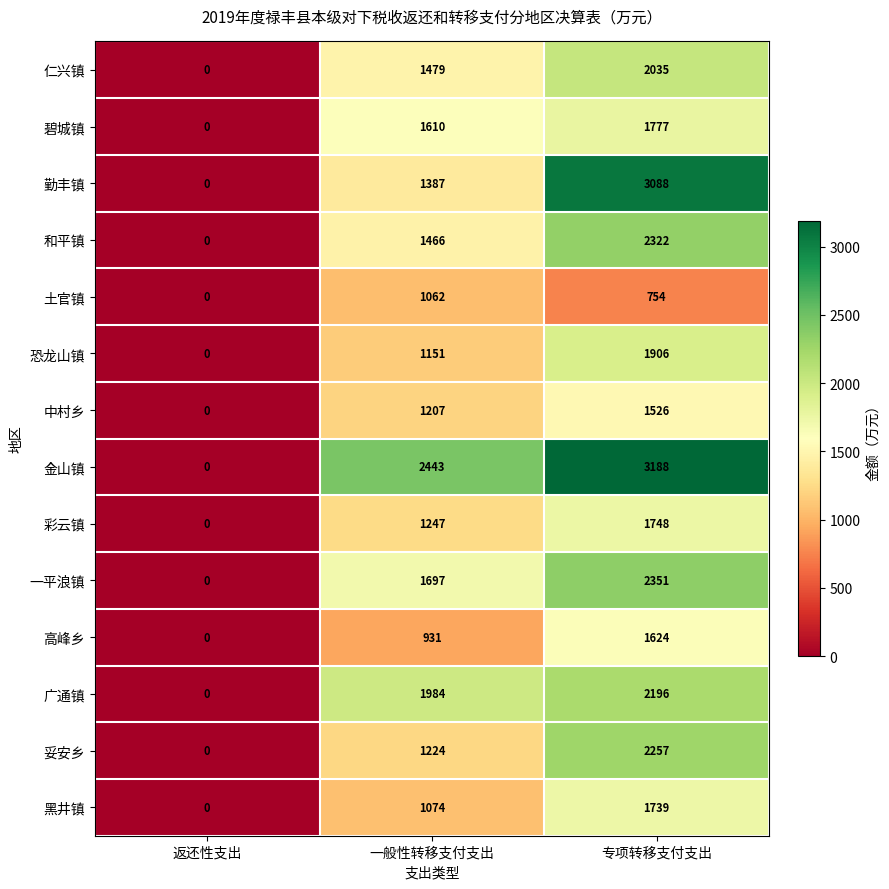

At which category is the sum across all series the highest?

专项转移支付支出